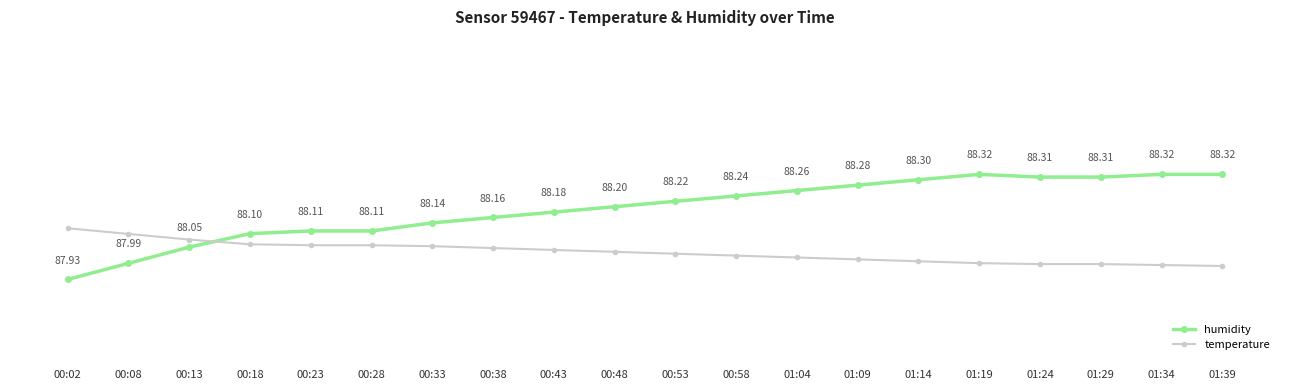

True or false: temperature has a value of 6.8 at 00:43.

True